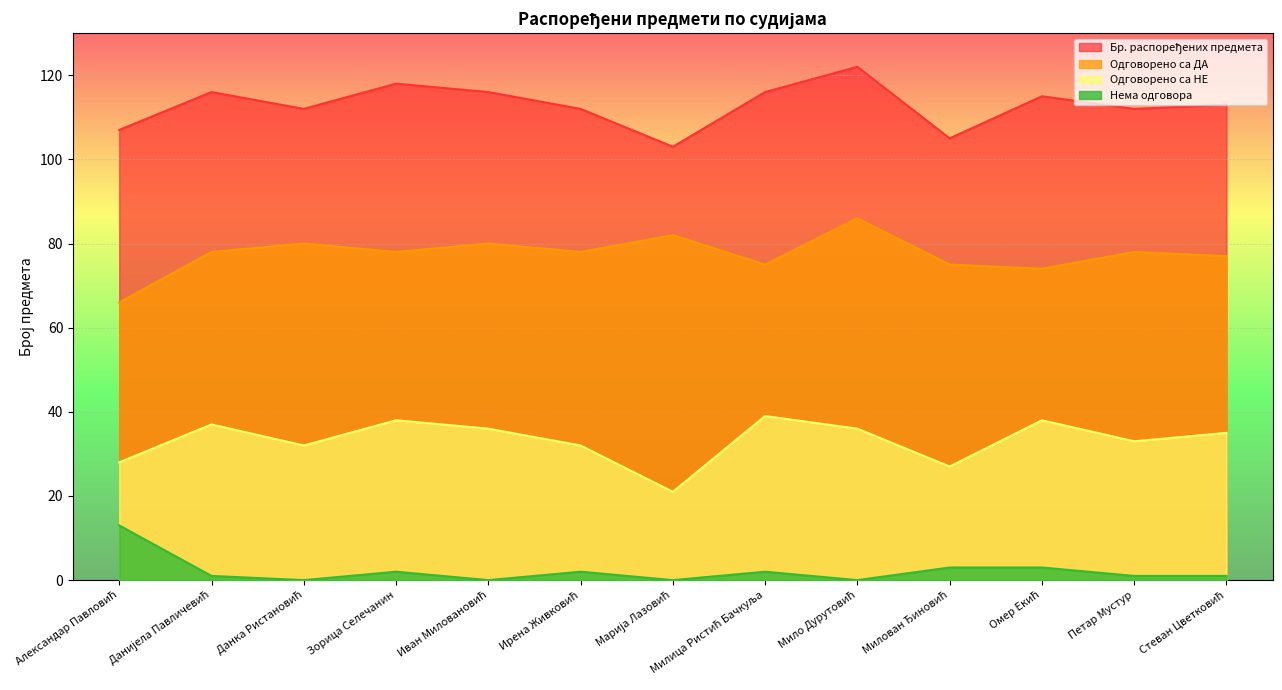

The value of Одговорено са НЕ at Мило Дурутовић is 11. True or false?

False